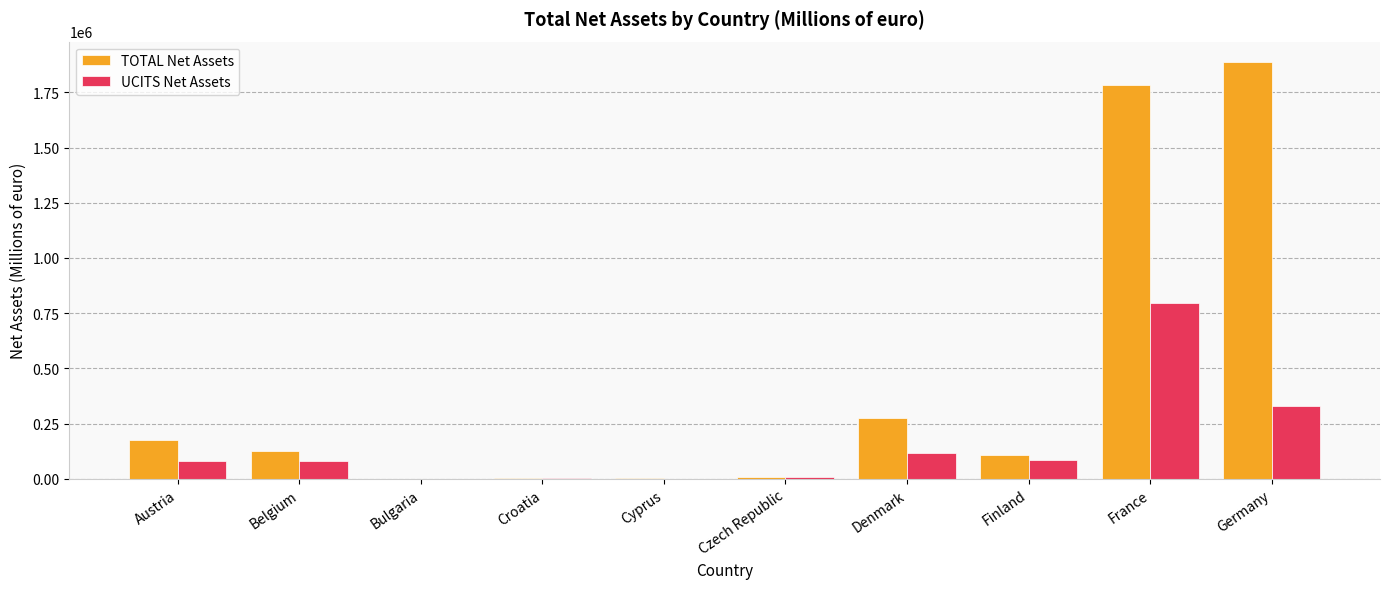

Which series changed the most between Cyprus and Denmark?

TOTAL Net Assets